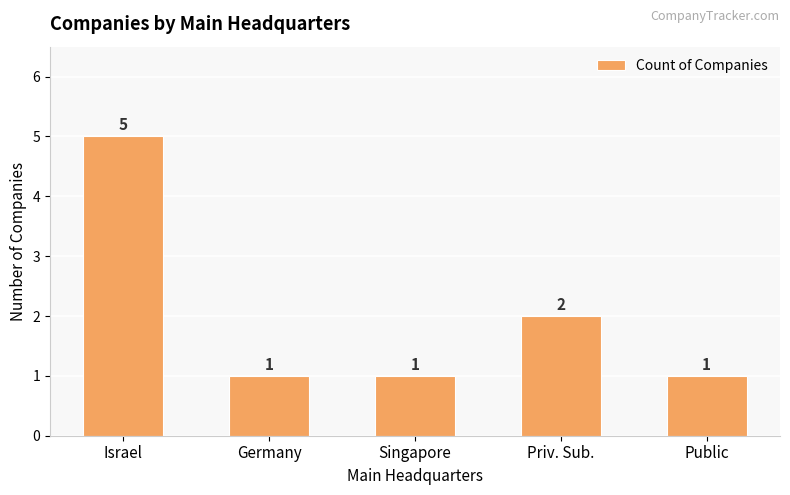

Between Germany and Priv. Sub., which is larger?

Priv. Sub.